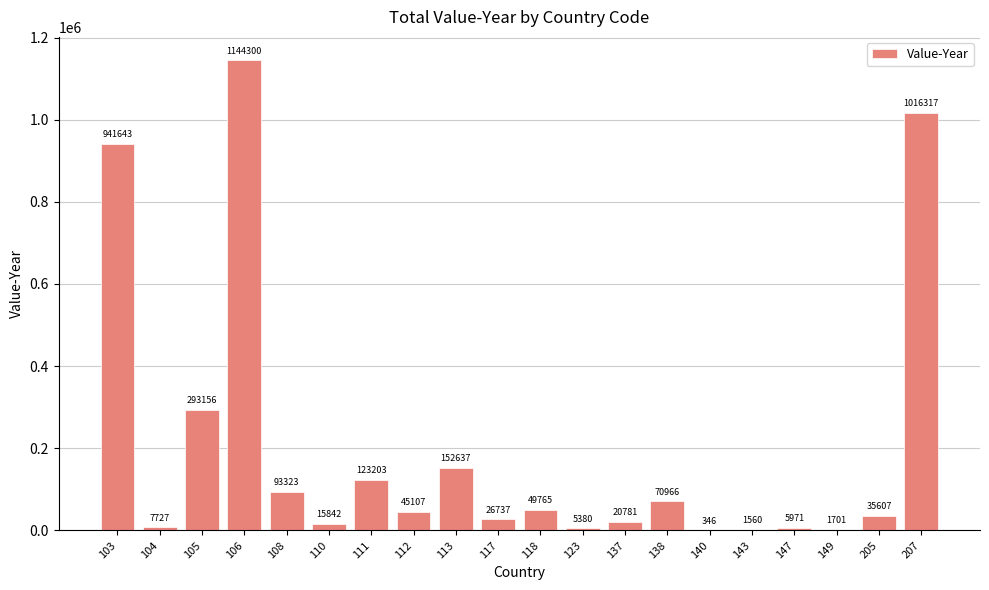

How many distinct data groups are displayed?

1